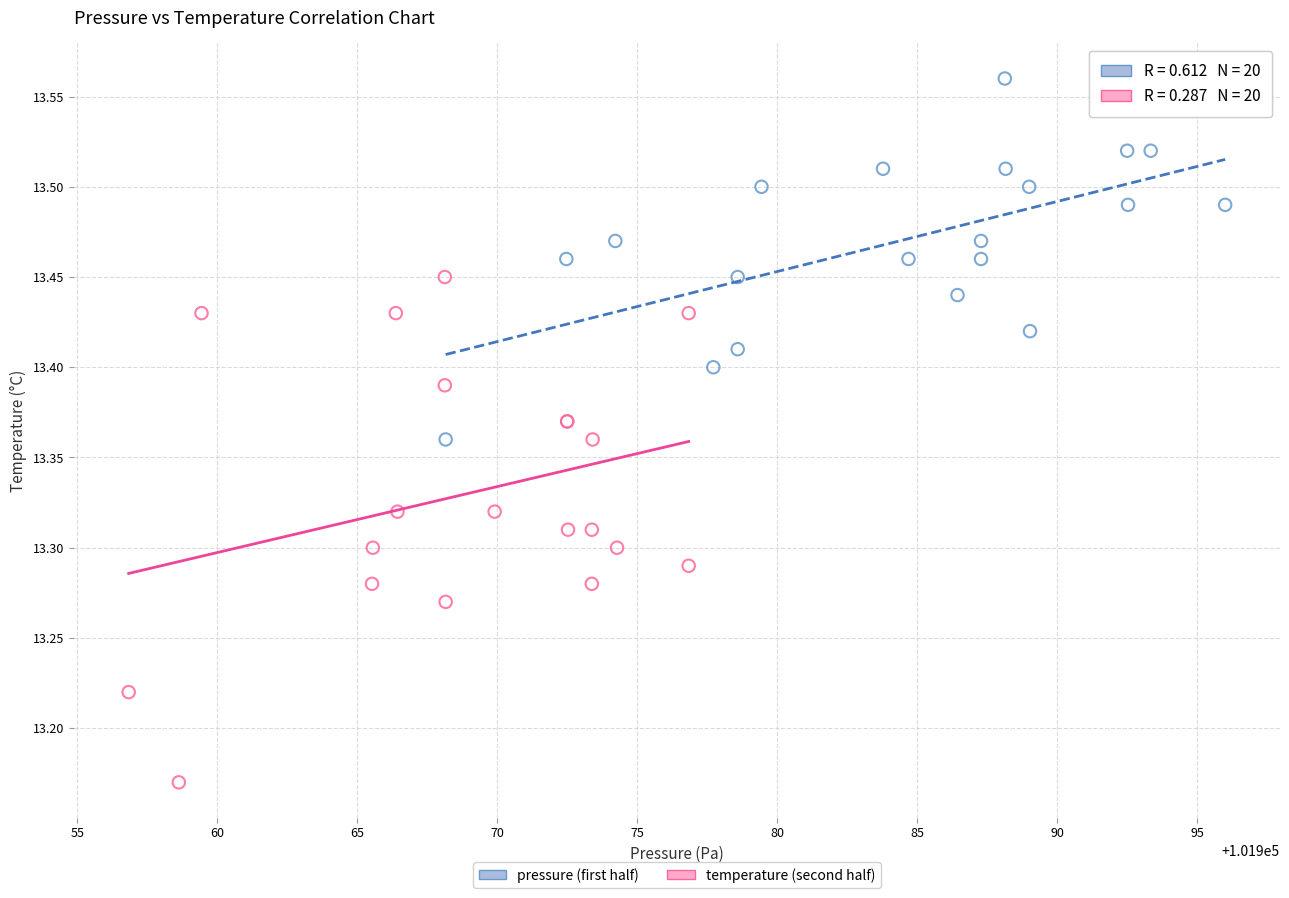

Which series reaches the minimum Y coordinate?

temperature (second half)